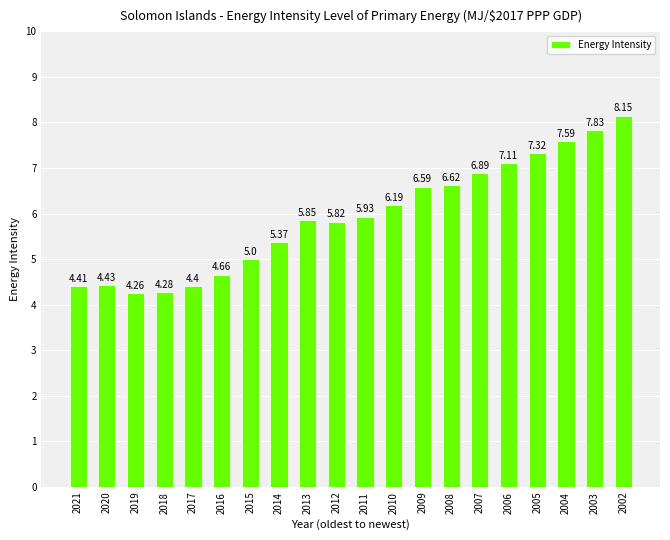

List the labels in order of value, smallest first.

2019, 2018, 2017, 2021, 2020, 2016, 2015, 2014, 2012, 2013, 2011, 2010, 2009, 2008, 2007, 2006, 2005, 2004, 2003, 2002